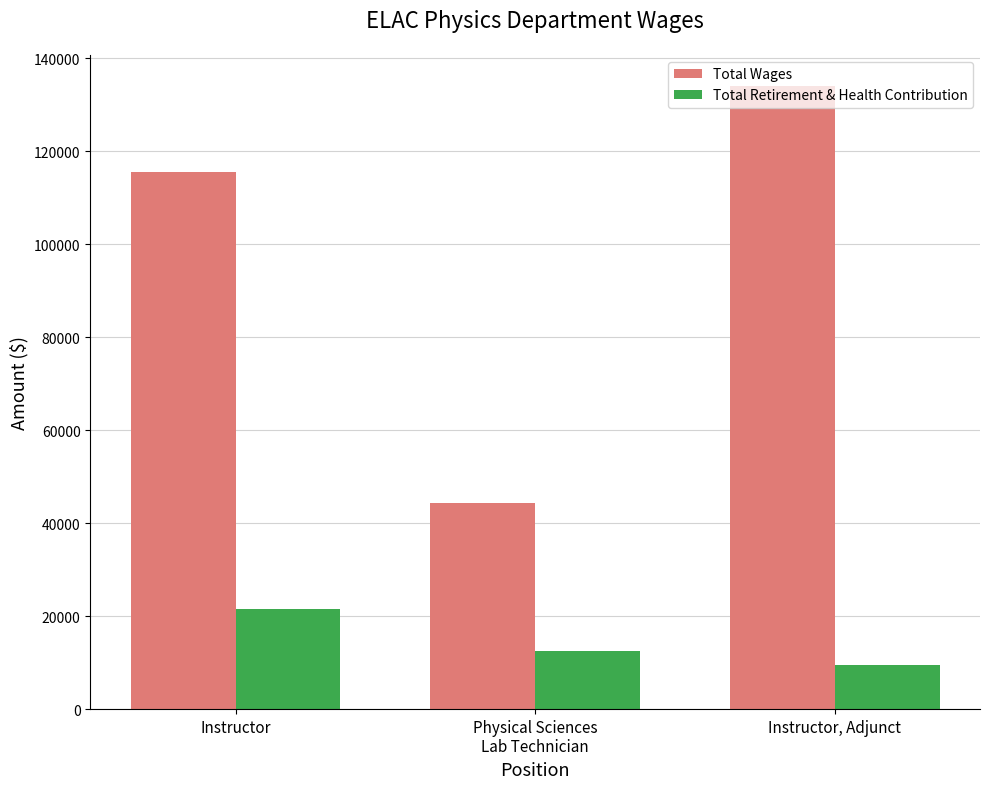

What are all the series names shown in the legend?

Total Wages, Total Retirement & Health Contribution